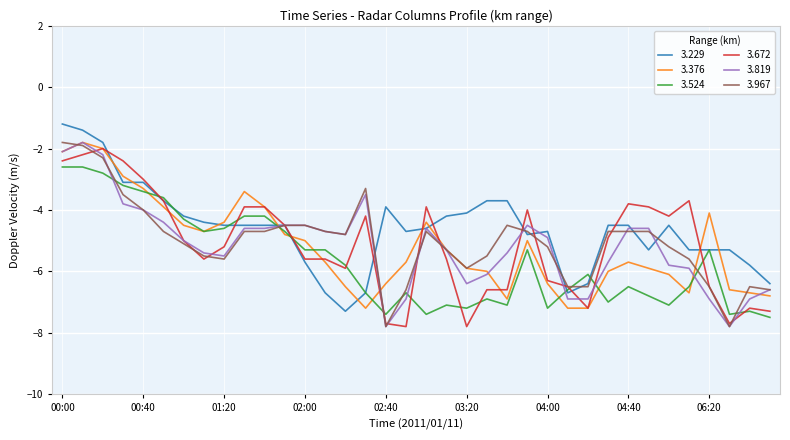

What is the highest value of the 3.967 series?

-1.8